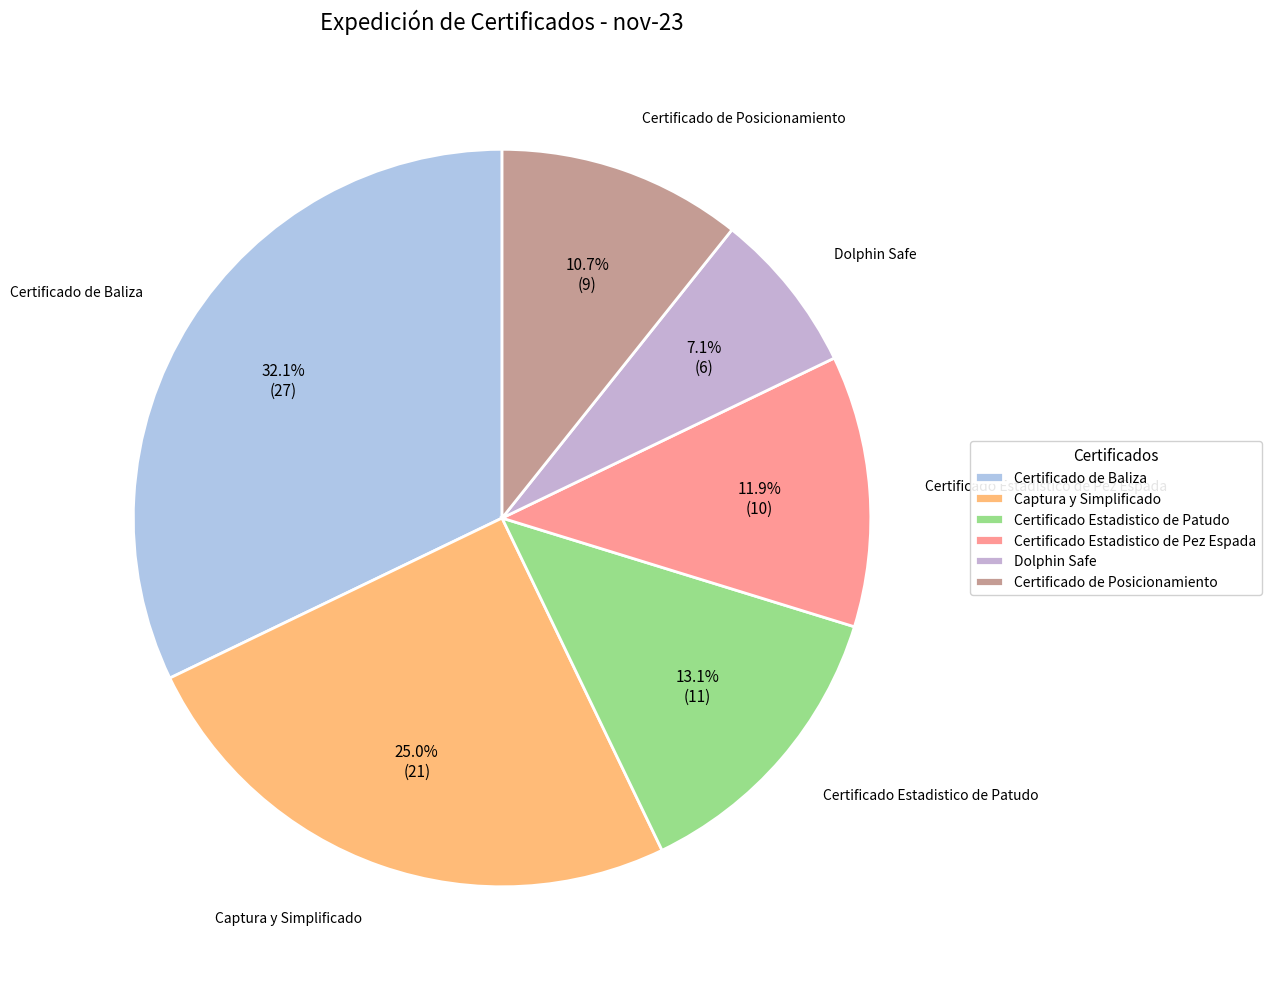

What percentage is the Captura y Simplificado slice, to the nearest percent?

25%